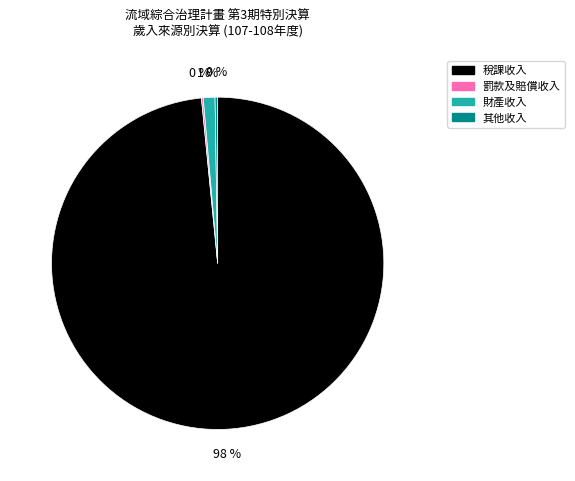

The 稅課收入 slice represents 98% of the pie. True or false?

True